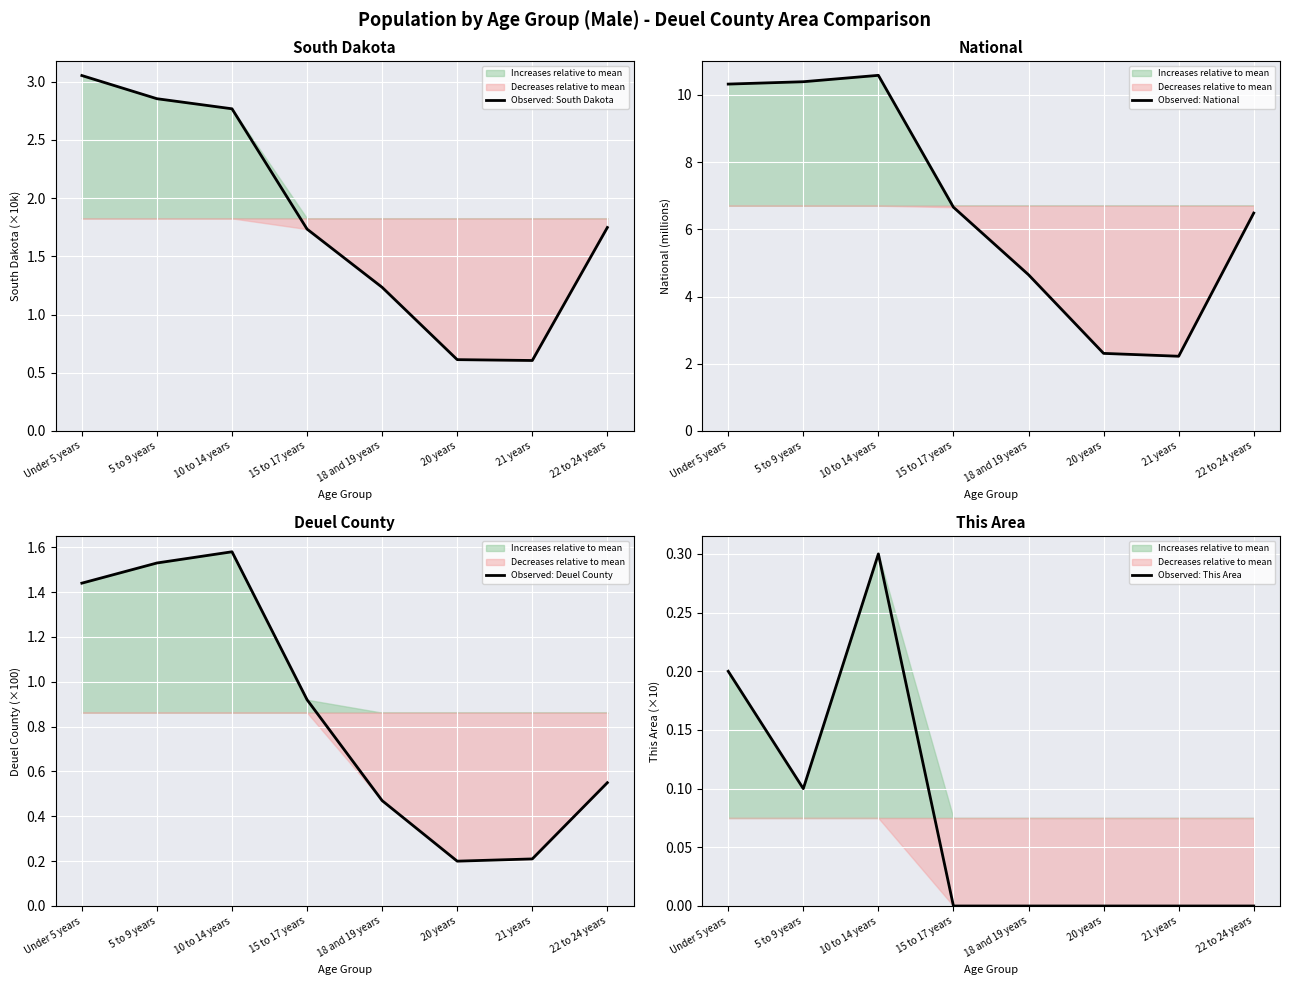

What is the label of the 7th point from the left?

21 years